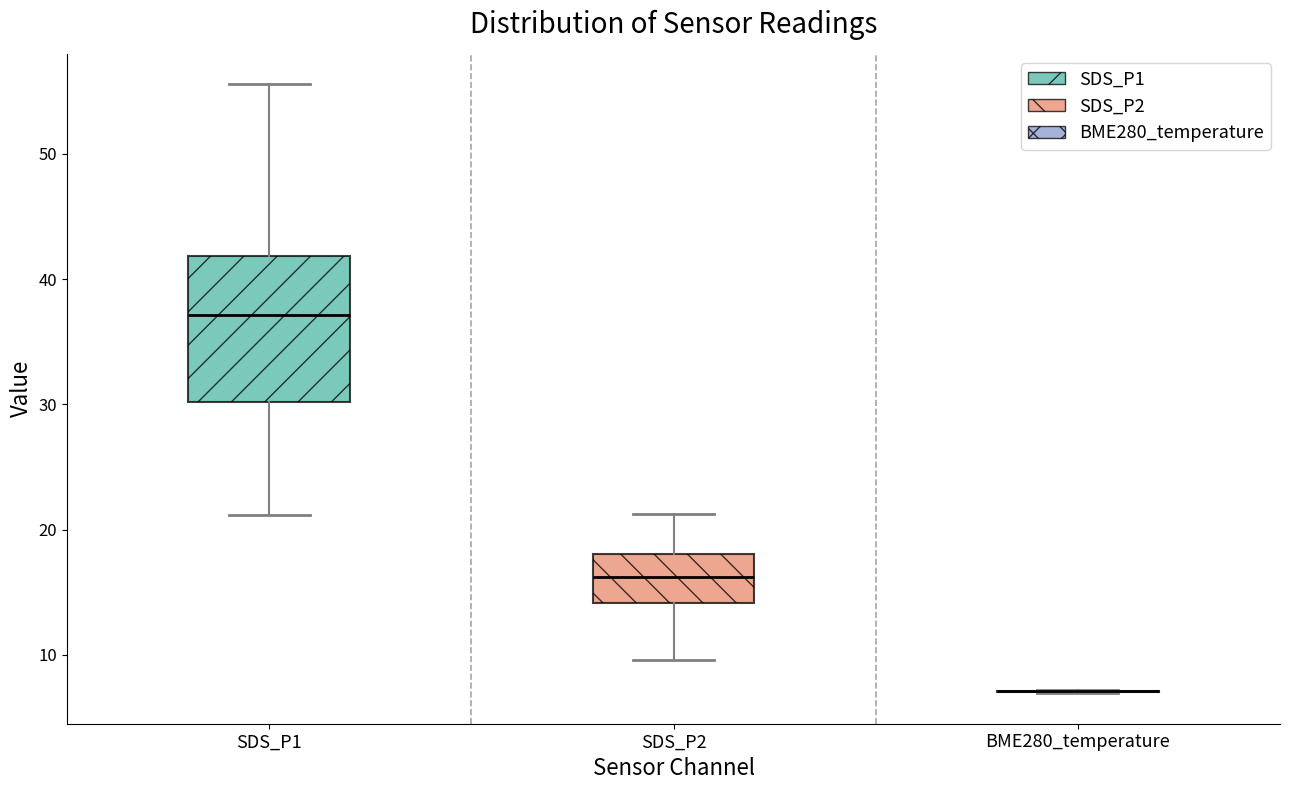

Where does the lower whisker of the box for SDS_P1 end on the y-axis? The values are not printed on the chart, so give them approximately, as read against the axis.

21